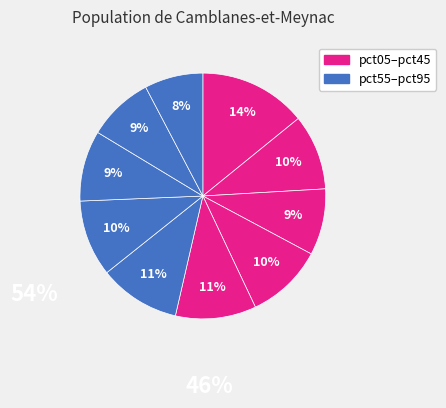

How many segments does this pie chart have?

10